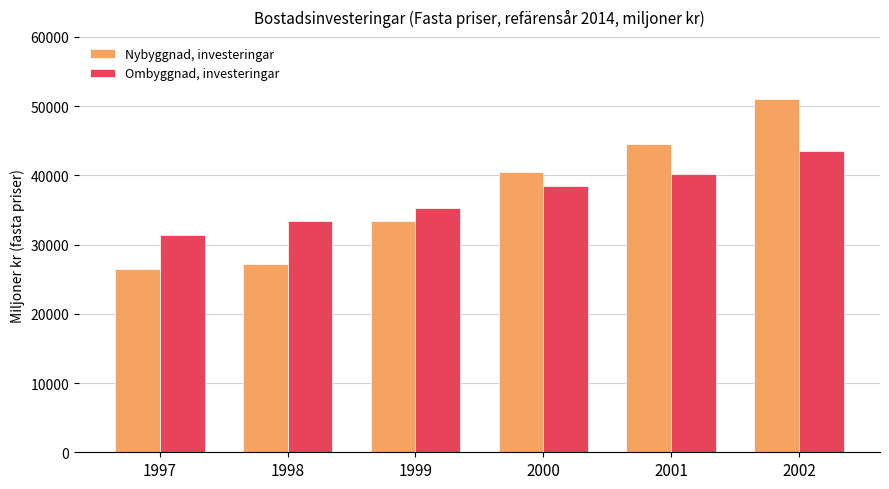

What is the average value of the Ombyggnad, investeringar series?

37041.9